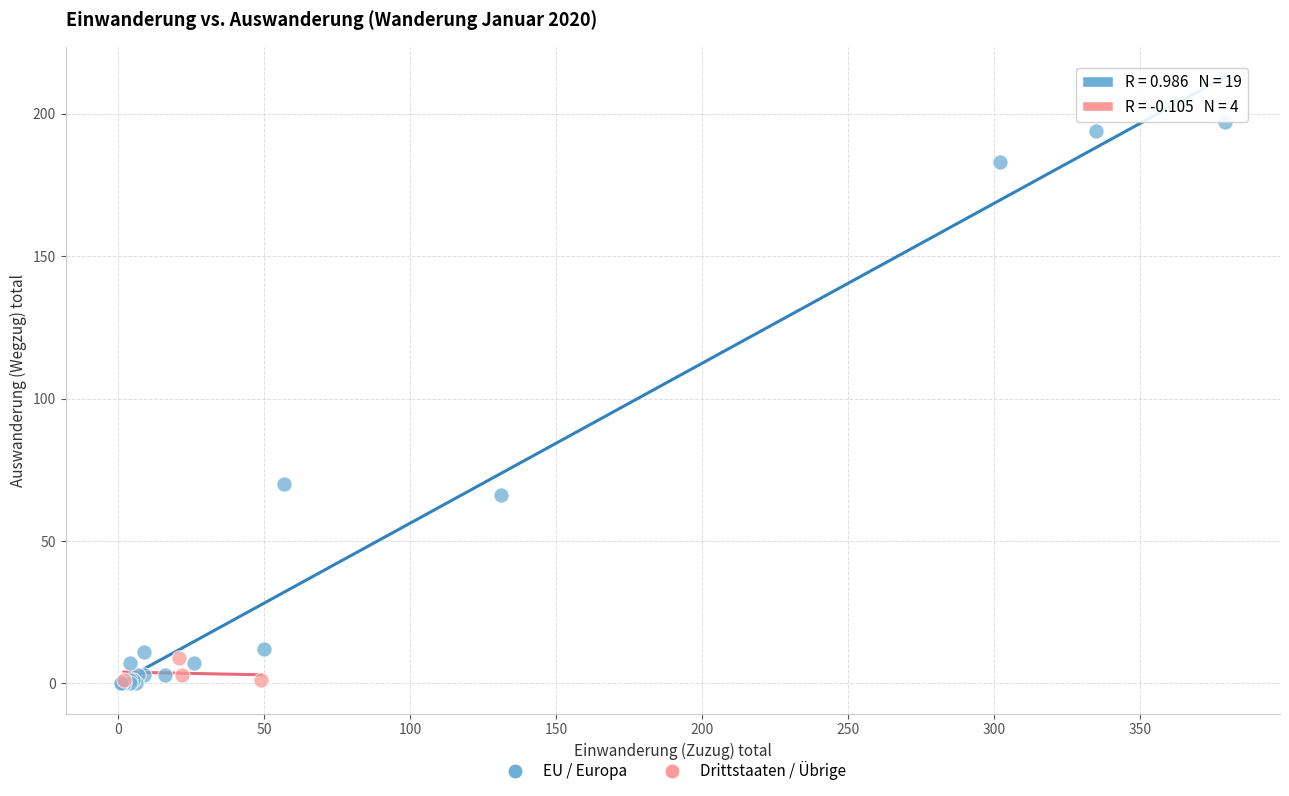

Which series reaches the maximum Y coordinate?

EU / Europa